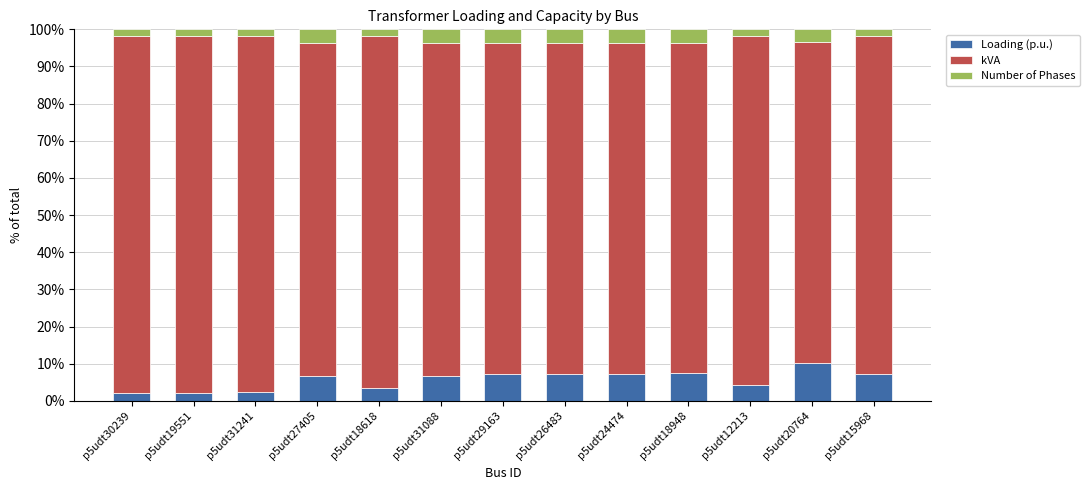

The value of Loading (p.u.) at p5udt31241 is 2.3. True or false?

True